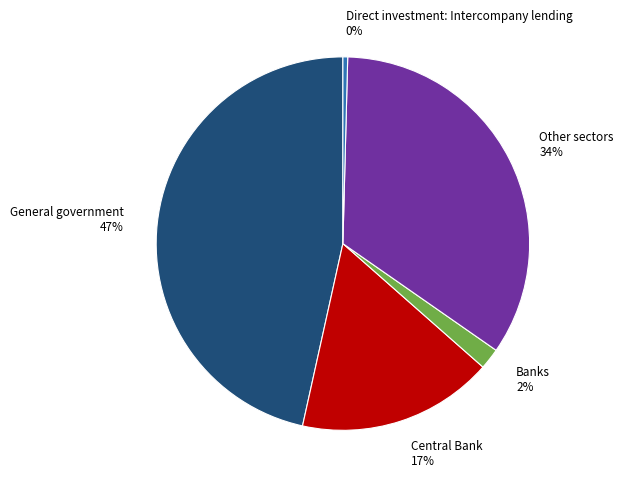

How many slices are in this pie chart?

5